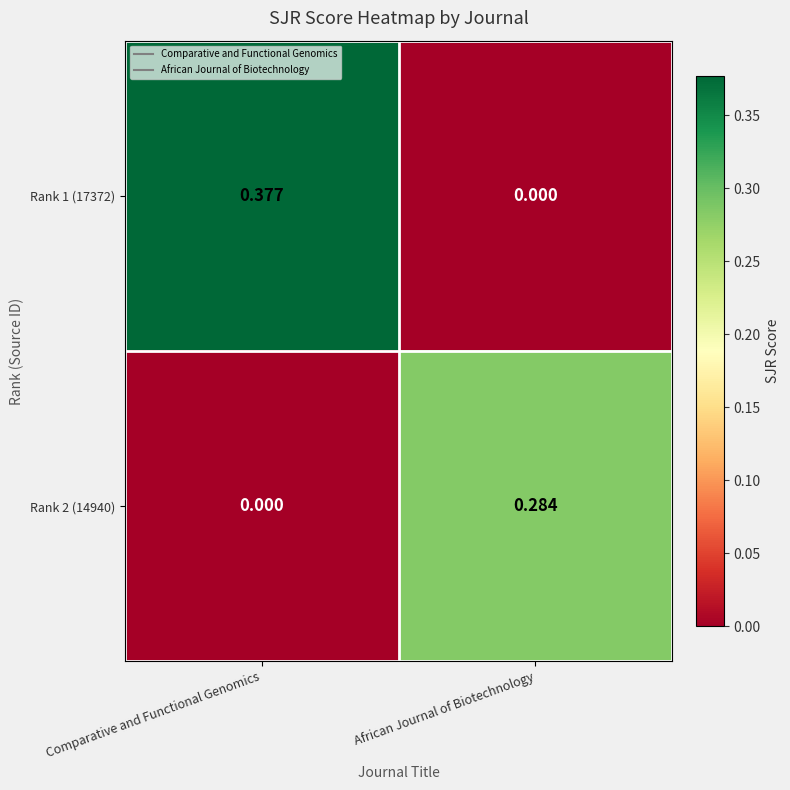

Which label corresponds to the largest value in the chart?

Comparative and Functional Genomics